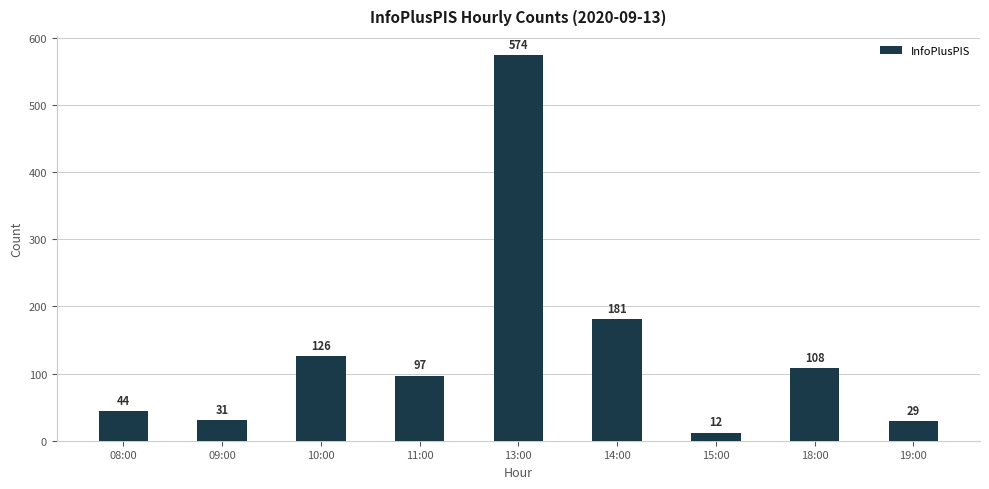

What is the sum of the values at 08:00 and 10:00?

170